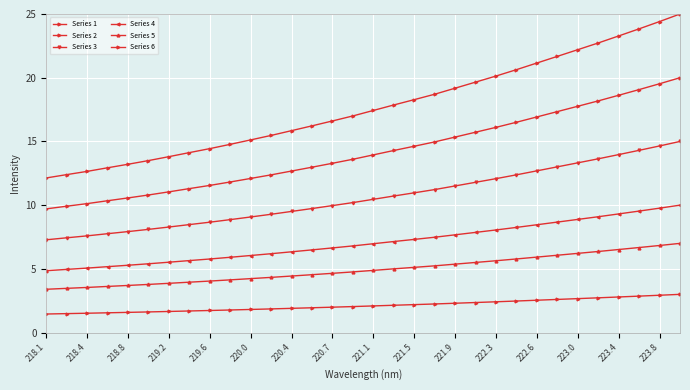

Is this an area chart (filled region under the line)?

No